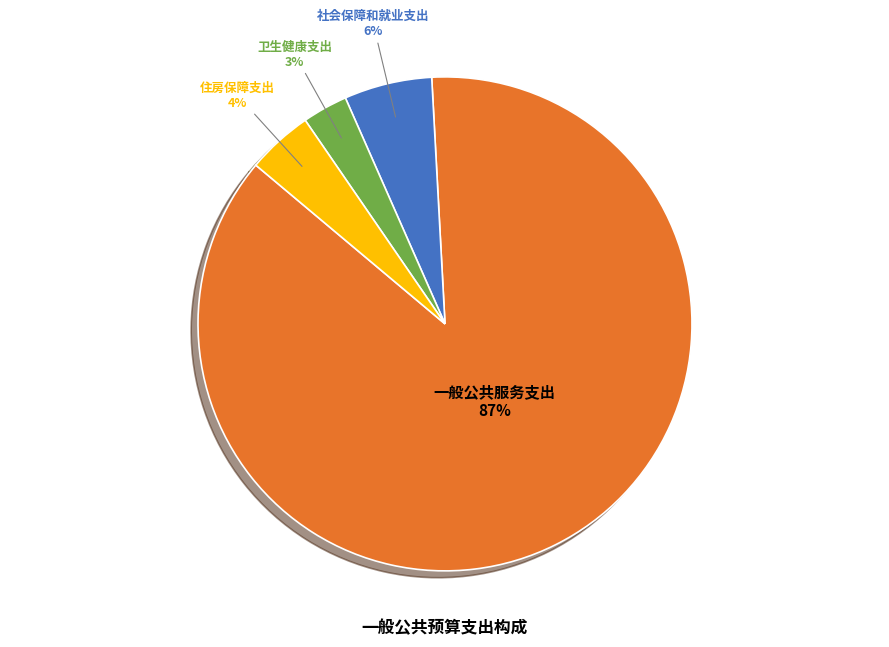

How many segments does this pie chart have?

4